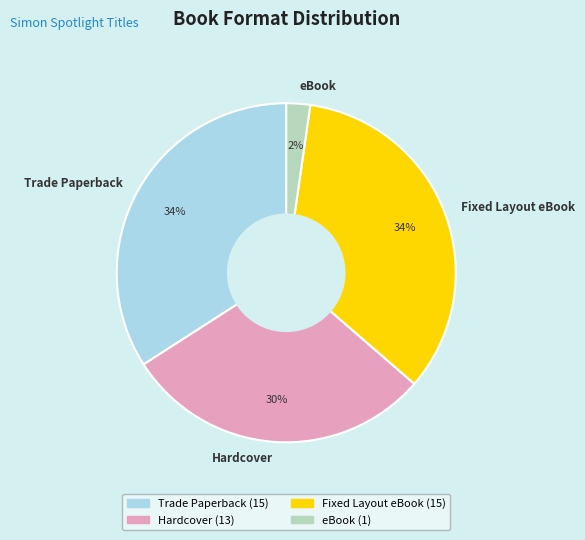

The Hardcover slice represents 18% of the pie. True or false?

False